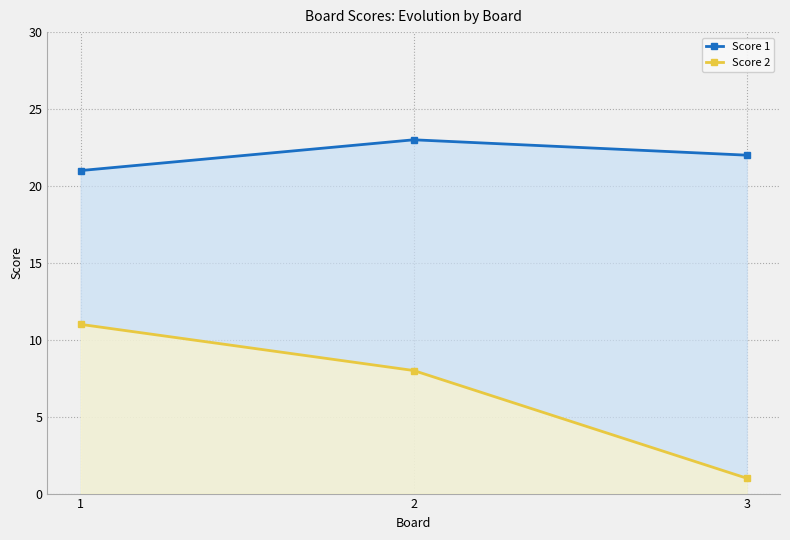

How many data points does each series have?

3